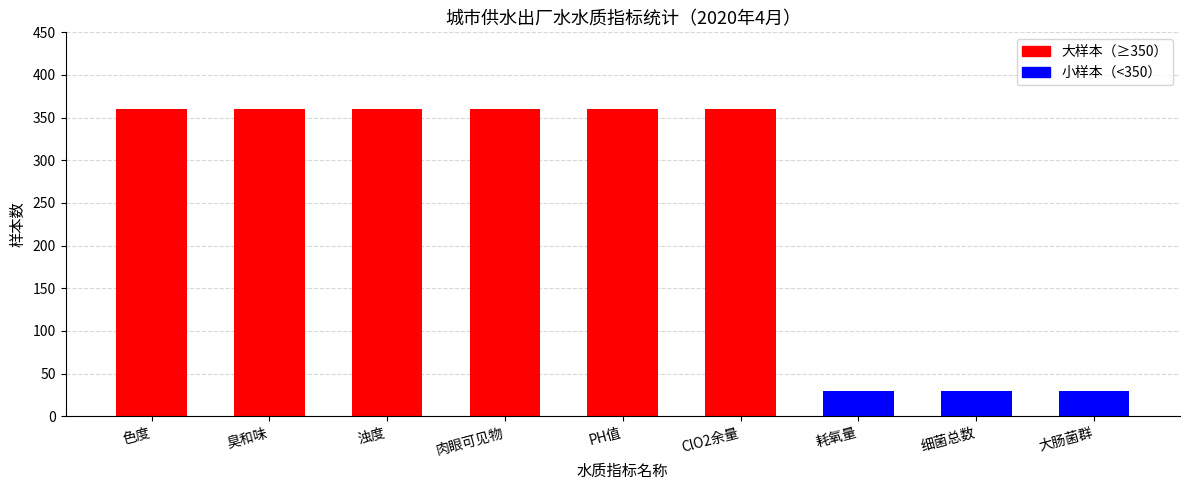

What is the ratio of the value at 浊度 to the value at ClO2余量?

1.0